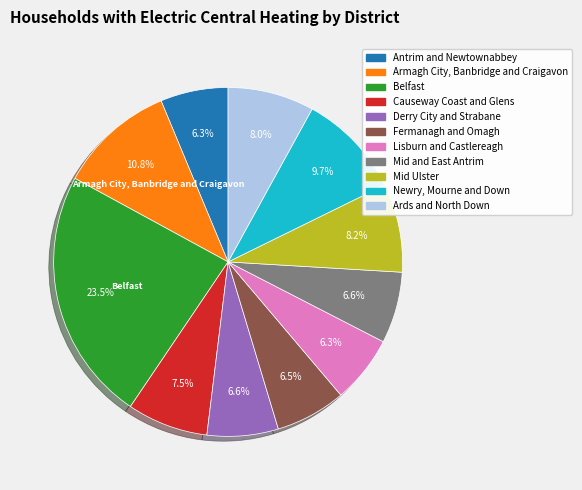

Combined, do Derry City and Strabane and Causeway Coast and Glens account for over 50%?

No